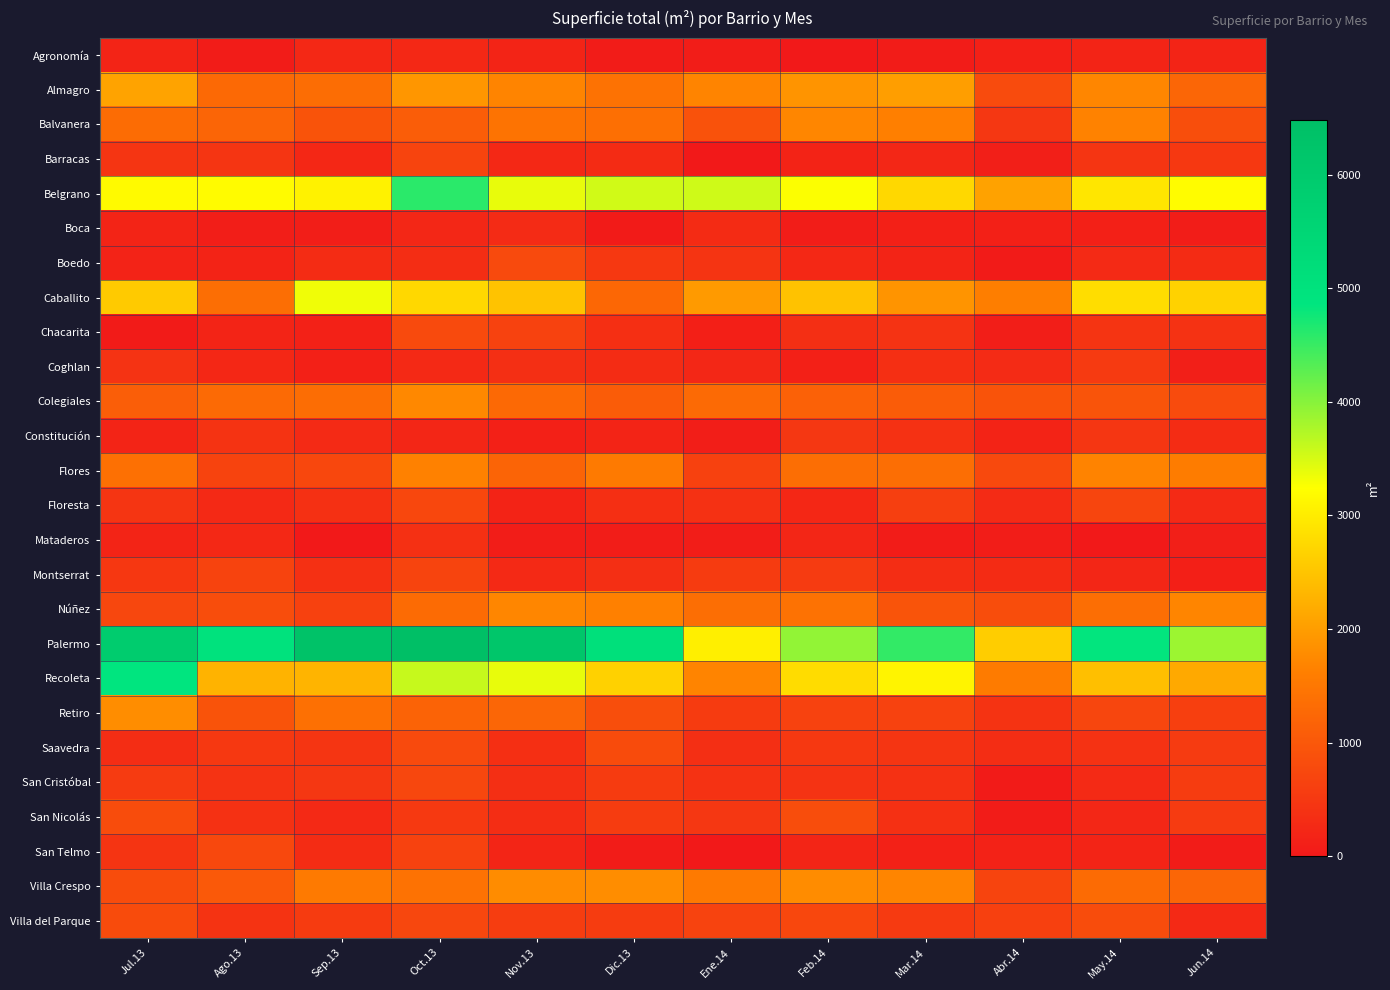

Reading left to right, extract all data points from this chart.

Agronomía: Jul.13=184	Ago.13=55	Sep.13=250	Oct.13=252	Nov.13=178	Dic.13=60	Ene.14=67	Feb.14=0	Mar.14=58	Abr.14=120	May.14=183	Jun.14=185
Almagro: Jul.13=2079	Ago.13=1275	Sep.13=1333	Oct.13=1921	Nov.13=1695	Dic.13=1422	Ene.14=1692	Feb.14=1899	Mar.14=2014	Abr.14=797	May.14=1720	Jun.14=1233
Balvanera: Jul.13=1323	Ago.13=1204	Sep.13=931	Oct.13=1084	Nov.13=1440	Dic.13=1377	Ene.14=918	Feb.14=1719	Mar.14=1630	Abr.14=478	May.14=1661	Jun.14=846
Barracas: Jul.13=449	Ago.13=445	Sep.13=236	Oct.13=687	Nov.13=249	Dic.13=294	Ene.14=0	Feb.14=176	Mar.14=220	Abr.14=100	May.14=446	Jun.14=501
Belgrano: Jul.13=3186	Ago.13=3200	Sep.13=3082	Oct.13=4593	Nov.13=3382	Dic.13=3544	Ene.14=3547	Feb.14=3256	Mar.14=2760	Abr.14=2073	May.14=2928	Jun.14=3215
Boca: Jul.13=179	Ago.13=76	Sep.13=76	Oct.13=216	Nov.13=281	Dic.13=50	Ene.14=292	Feb.14=65	Mar.14=120	Abr.14=123	May.14=123	Jun.14=70
Boedo: Jul.13=159	Ago.13=174	Sep.13=305	Oct.13=317	Nov.13=780	Dic.13=503	Ene.14=435	Feb.14=250	Mar.14=184	Abr.14=46	May.14=266	Jun.14=298
Caballito: Jul.13=2574	Ago.13=1362	Sep.13=3341	Oct.13=2752	Nov.13=2487	Dic.13=1253	Ene.14=1974	Feb.14=2480	Mar.14=1895	Abr.14=1603	May.14=2813	Jun.14=2679
Chacarita: Jul.13=50	Ago.13=180	Sep.13=130	Oct.13=782	Nov.13=657	Dic.13=359	Ene.14=106	Feb.14=351	Mar.14=412	Abr.14=88	May.14=432	Jun.14=393
Coghlan: Jul.13=408	Ago.13=236	Sep.13=126	Oct.13=260	Nov.13=348	Dic.13=305	Ene.14=225	Feb.14=120	Mar.14=358	Abr.14=283	May.14=523	Jun.14=100
Colegiales: Jul.13=1098	Ago.13=1284	Sep.13=1336	Oct.13=1736	Nov.13=1267	Dic.13=1064	Ene.14=1285	Feb.14=1140	Mar.14=1072	Abr.14=925	May.14=939	Jun.14=790
Constitución: Jul.13=183	Ago.13=422	Sep.13=271	Oct.13=203	Nov.13=116	Dic.13=186	Ene.14=76	Feb.14=472	Mar.14=387	Abr.14=170	May.14=466	Jun.14=310
Flores: Jul.13=1389	Ago.13=678	Sep.13=735	Oct.13=1654	Nov.13=1191	Dic.13=1541	Ene.14=642	Feb.14=1344	Mar.14=1352	Abr.14=760	May.14=1675	Jun.14=1578
Floresta: Jul.13=453	Ago.13=260	Sep.13=371	Oct.13=740	Nov.13=171	Dic.13=367	Ene.14=392	Feb.14=230	Mar.14=599	Abr.14=279	May.14=704	Jun.14=269
Mataderos: Jul.13=184	Ago.13=249	Sep.13=0	Oct.13=378	Nov.13=70	Dic.13=65	Ene.14=70	Feb.14=203	Mar.14=61	Abr.14=69	May.14=0	Jun.14=100
Montserrat: Jul.13=489	Ago.13=683	Sep.13=371	Oct.13=690	Nov.13=257	Dic.13=348	Ene.14=546	Feb.14=537	Mar.14=323	Abr.14=297	May.14=208	Jun.14=103
Núñez: Jul.13=734	Ago.13=832	Sep.13=637	Oct.13=1311	Nov.13=1722	Dic.13=1644	Ene.14=1344	Feb.14=1430	Mar.14=943	Abr.14=826	May.14=1356	Jun.14=1703
Palermo: Jul.13=5902	Ago.13=4983	Sep.13=6321	Oct.13=6484	Nov.13=6157	Dic.13=5081	Ene.14=3046	Feb.14=3930	Mar.14=4537	Abr.14=2610	May.14=4839	Jun.14=3874
Recoleta: Jul.13=4864	Ago.13=2288	Sep.13=2302	Oct.13=3597	Nov.13=3387	Dic.13=2671	Ene.14=1692	Feb.14=2805	Mar.14=3105	Abr.14=1568	May.14=2444	Jun.14=2155
Retiro: Jul.13=1806	Ago.13=933	Sep.13=1382	Oct.13=1180	Nov.13=1225	Dic.13=840	Ene.14=547	Feb.14=649	Mar.14=649	Abr.14=421	May.14=711	Jun.14=617
Saavedra: Jul.13=317	Ago.13=502	Sep.13=450	Oct.13=775	Nov.13=362	Dic.13=804	Ene.14=348	Feb.14=504	Mar.14=450	Abr.14=323	May.14=402	Jun.14=540
San Cristóbal: Jul.13=543	Ago.13=412	Sep.13=473	Oct.13=732	Nov.13=353	Dic.13=556	Ene.14=400	Feb.14=411	Mar.14=386	Abr.14=45	May.14=273	Jun.14=567
San Nicolás: Jul.13=823	Ago.13=387	Sep.13=254	Oct.13=516	Nov.13=318	Dic.13=568	Ene.14=481	Feb.14=826	Mar.14=375	Abr.14=55	May.14=226	Jun.14=539
San Telmo: Jul.13=441	Ago.13=749	Sep.13=314	Oct.13=647	Nov.13=200	Dic.13=60	Ene.14=0	Feb.14=198	Mar.14=135	Abr.14=151	May.14=182	Jun.14=60
Villa Crespo: Jul.13=813	Ago.13=1014	Sep.13=1535	Oct.13=1430	Nov.13=1790	Dic.13=1804	Ene.14=1552	Feb.14=1787	Mar.14=1709	Abr.14=687	May.14=1316	Jun.14=1225
Villa del Parque: Jul.13=800	Ago.13=420	Sep.13=557	Oct.13=728	Nov.13=580	Dic.13=561	Ene.14=666	Feb.14=747	Mar.14=529	Abr.14=625	May.14=814	Jun.14=262